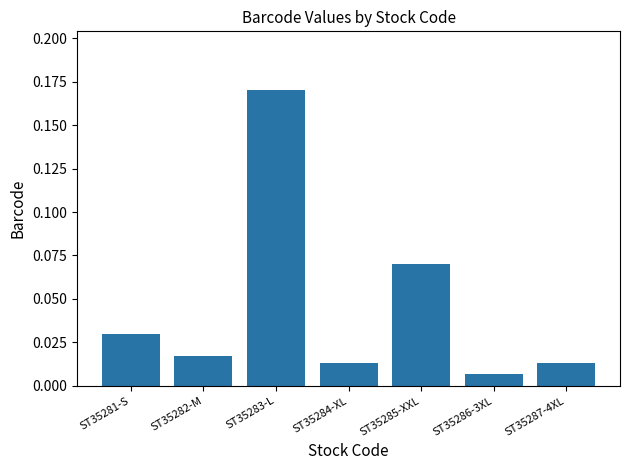

What is the sum of all values?

0.3